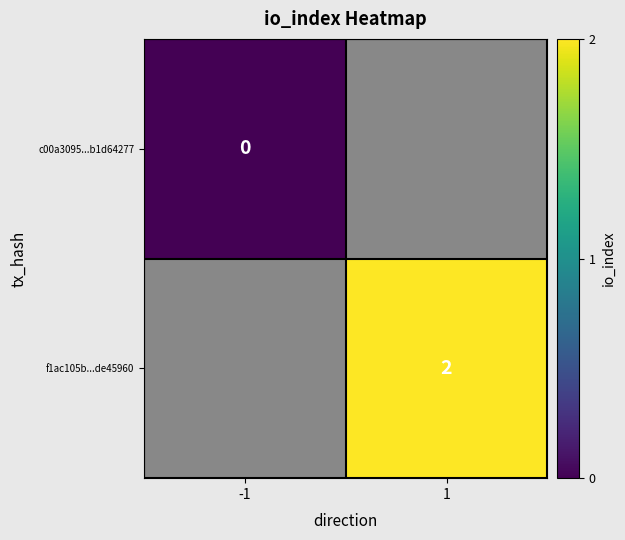

The value of f1ac105b...de45960 at 1 is 2. True or false?

True